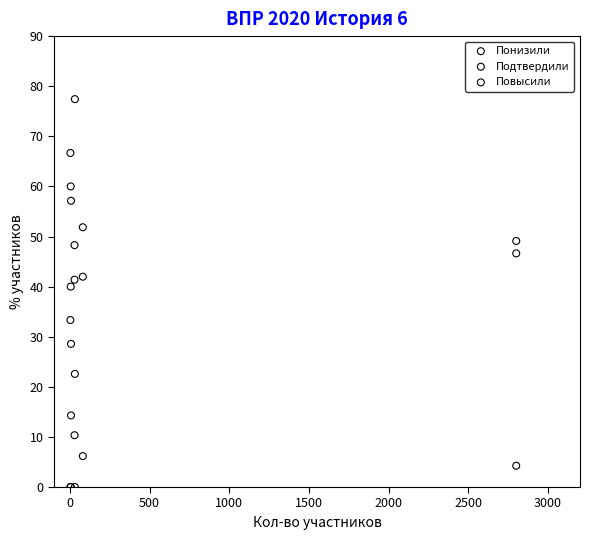

Across all series, what Y value is closest to 38?

40.0